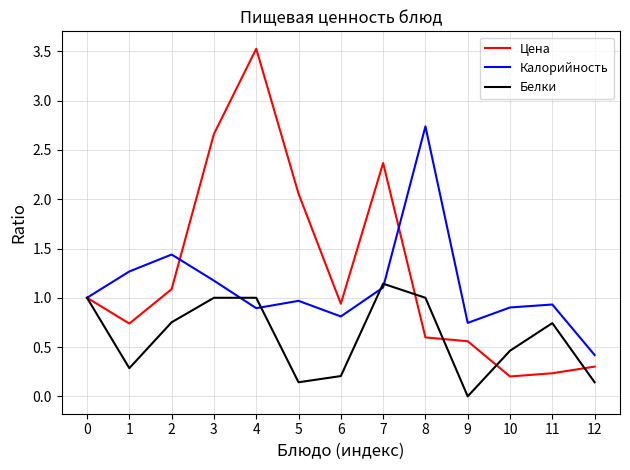

What is the sum of the Калорийность values at 7 and 2?

2.5